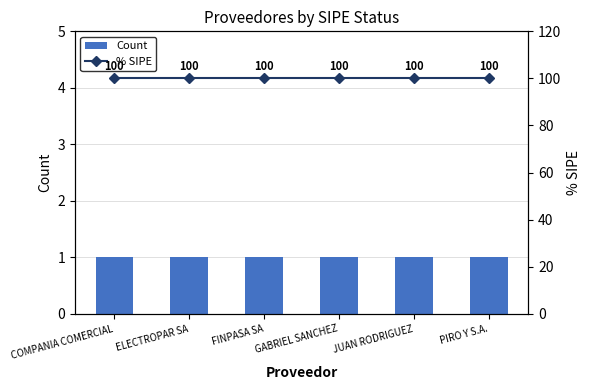

What is the value of the % SIPE bar at the 6th from the left?

100